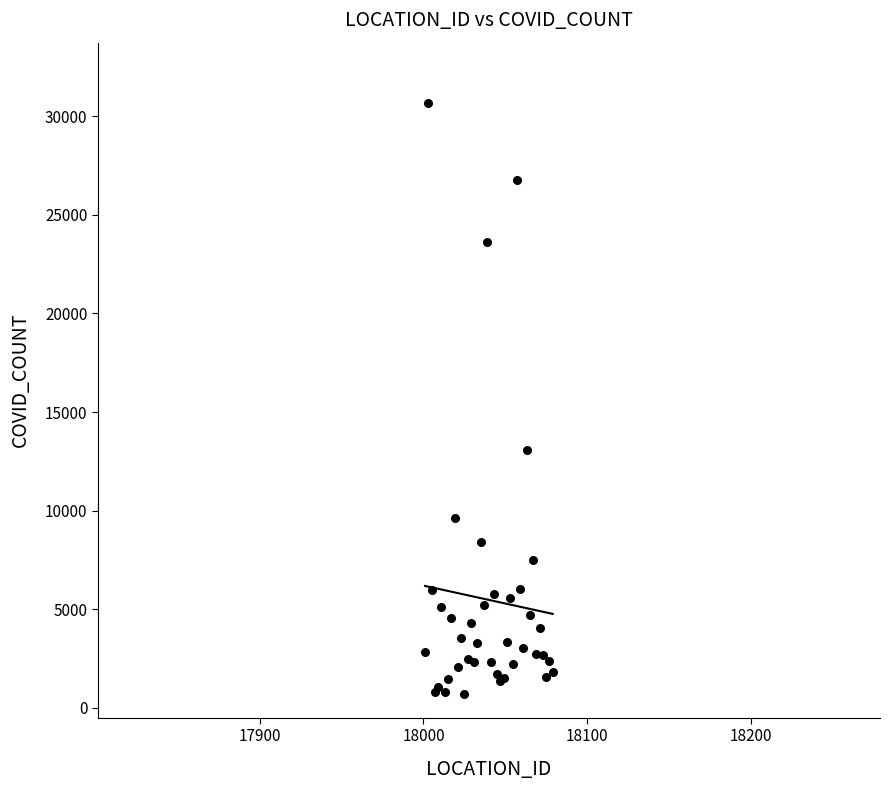

What Y value in the scatter plot is closest to 15679?

13070